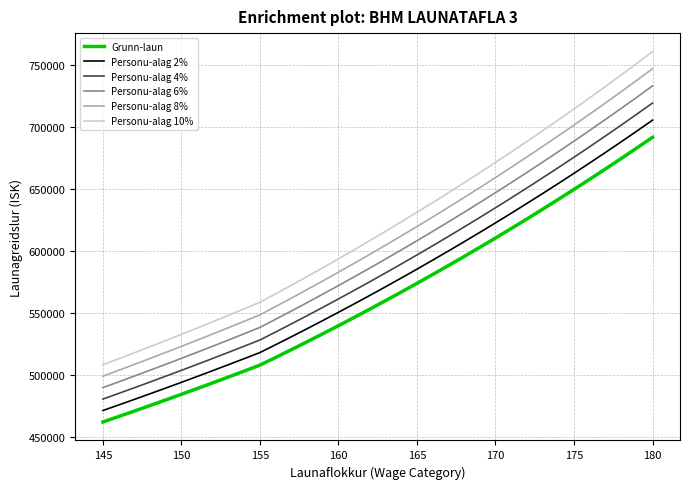

True or false: Personu-alag 10% and Personu-alag 2% intersect in this chart.

False